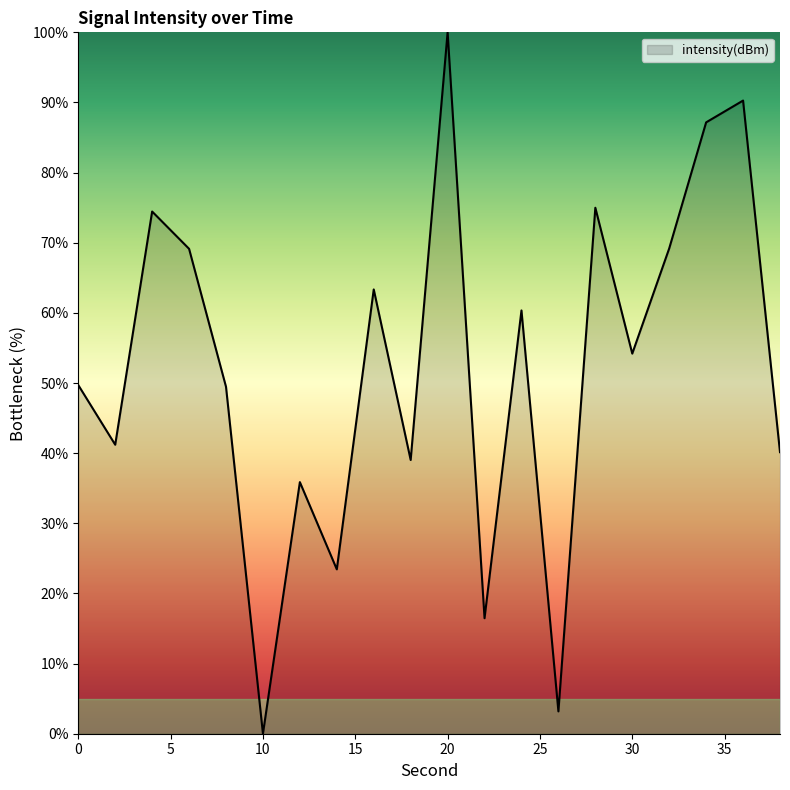

How many values are above zero?

19